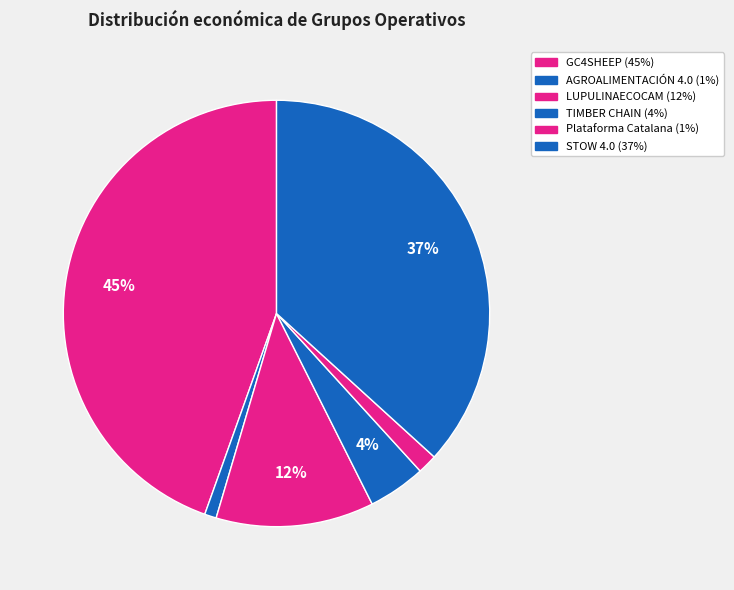

Rank the categories by value from highest to lowest.

GC4SHEEP, STOW 4.0, LUPULINAECOCAM, TIMBER CHAIN, Plataforma Catalana, AGROALIMENTACIÓN 4.0